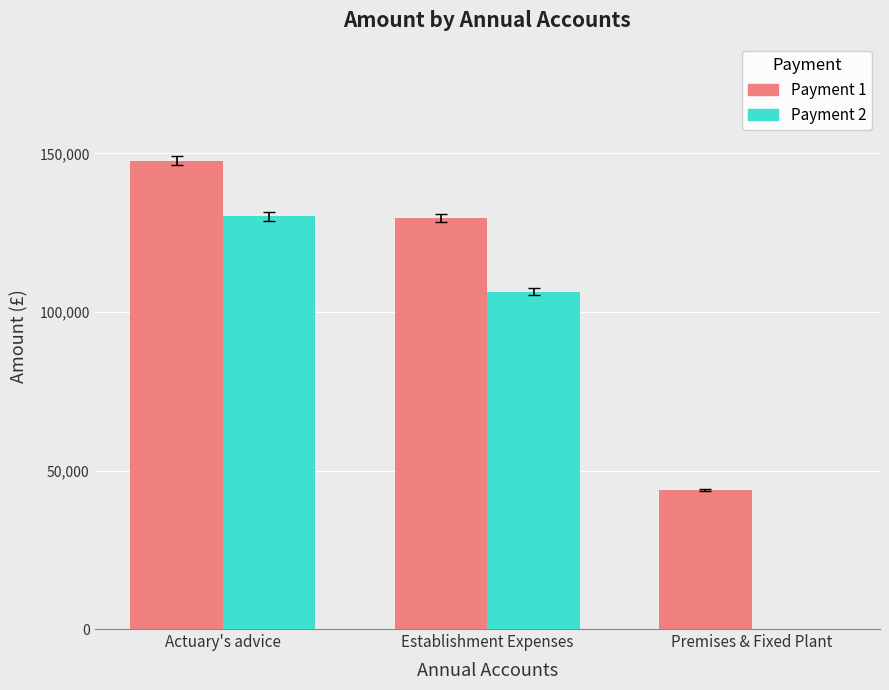

What is the sum of all Payment 1 values?

321154.0